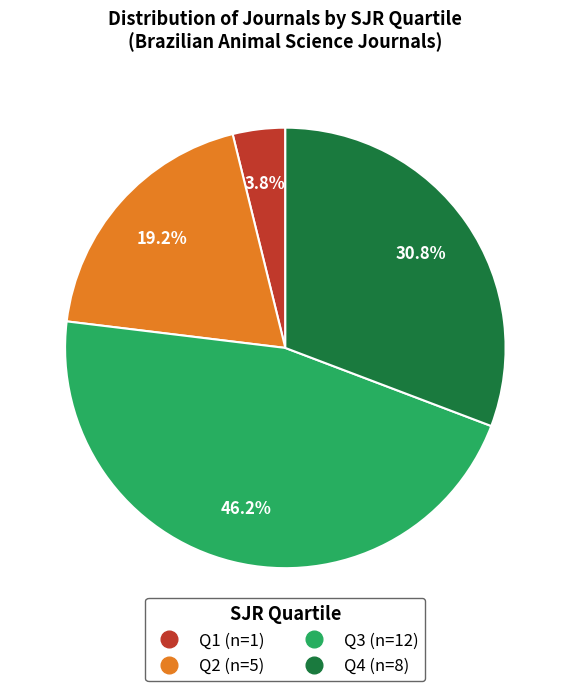

Does any single category account for the majority?

No